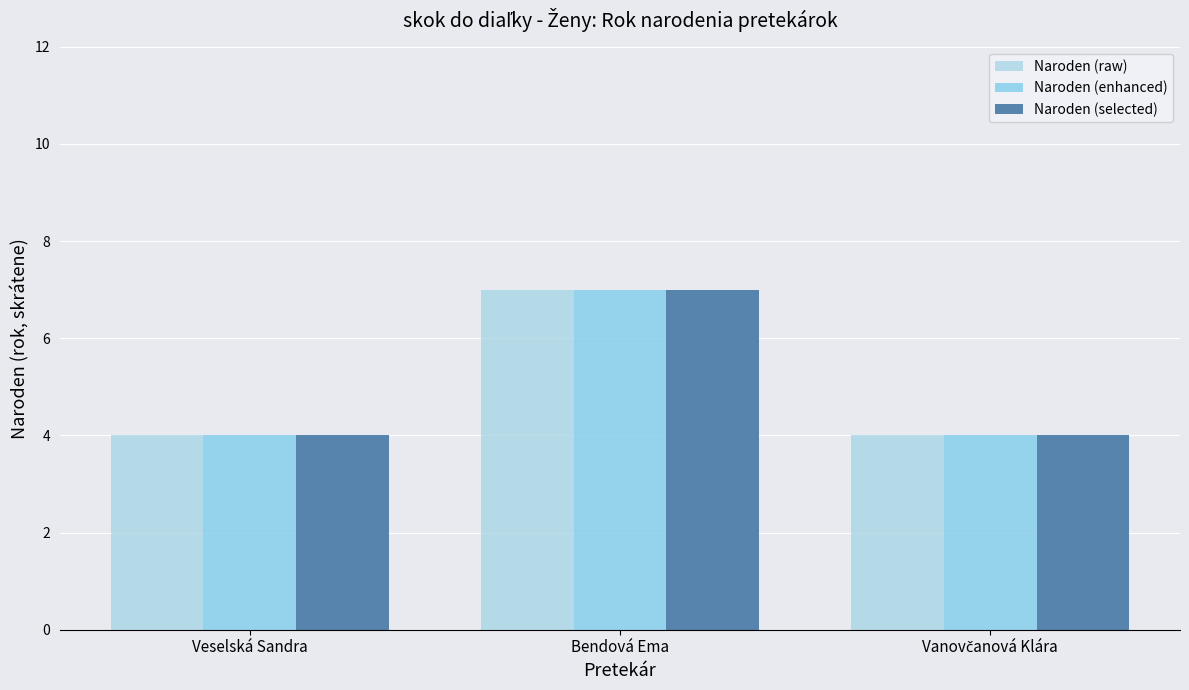

How many bars are there in total?

9